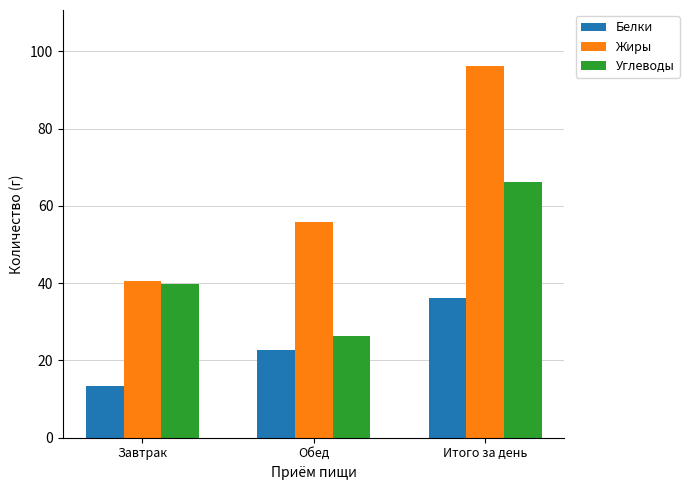

Is it true that Белки equals 22.7 at Обед?

True